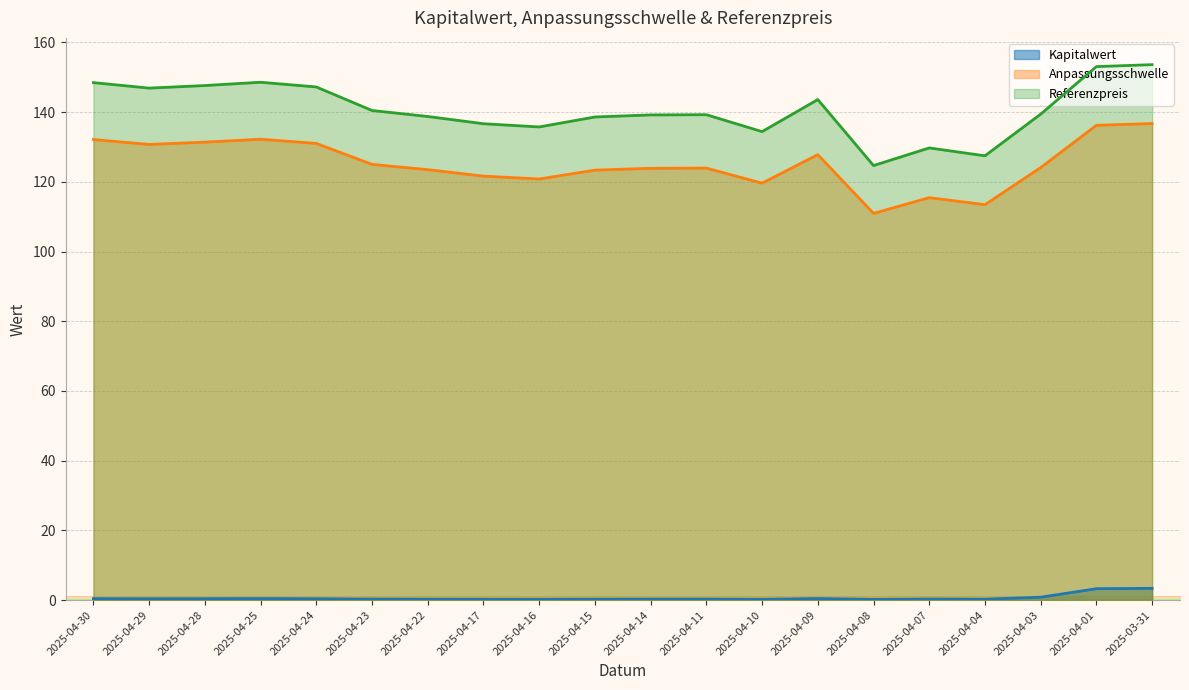

Reading right to left, transcribe all the data shown in this chart.

Kapitalwert: 2025-03-31=3.4	2025-04-01=3.3	2025-04-03=0.8	2025-04-04=0.2	2025-04-07=0.3	2025-04-08=0.2	2025-04-09=0.4	2025-04-10=0.2	2025-04-11=0.3	2025-04-14=0.3	2025-04-15=0.3	2025-04-16=0.2	2025-04-17=0.2	2025-04-22=0.3	2025-04-23=0.3	2025-04-24=0.4	2025-04-25=0.4	2025-04-28=0.4	2025-04-29=0.4	2025-04-30=0.4
Anpassungsschwelle: 2025-03-31=136.7	2025-04-01=136.2	2025-04-03=124.1	2025-04-04=113.4	2025-04-07=115.5	2025-04-08=110.9	2025-04-09=127.8	2025-04-10=119.6	2025-04-11=123.9	2025-04-14=123.9	2025-04-15=123.4	2025-04-16=120.8	2025-04-17=121.6	2025-04-22=123.5	2025-04-23=125.0	2025-04-24=131.0	2025-04-25=132.2	2025-04-28=131.4	2025-04-29=130.7	2025-04-30=132.1
Referenzpreis: 2025-03-31=153.6	2025-04-01=153.1	2025-04-03=139.4	2025-04-04=127.5	2025-04-07=129.7	2025-04-08=124.7	2025-04-09=143.6	2025-04-10=134.4	2025-04-11=139.2	2025-04-14=139.2	2025-04-15=138.6	2025-04-16=135.7	2025-04-17=136.7	2025-04-22=138.7	2025-04-23=140.5	2025-04-24=147.2	2025-04-25=148.6	2025-04-28=147.6	2025-04-29=146.9	2025-04-30=148.5